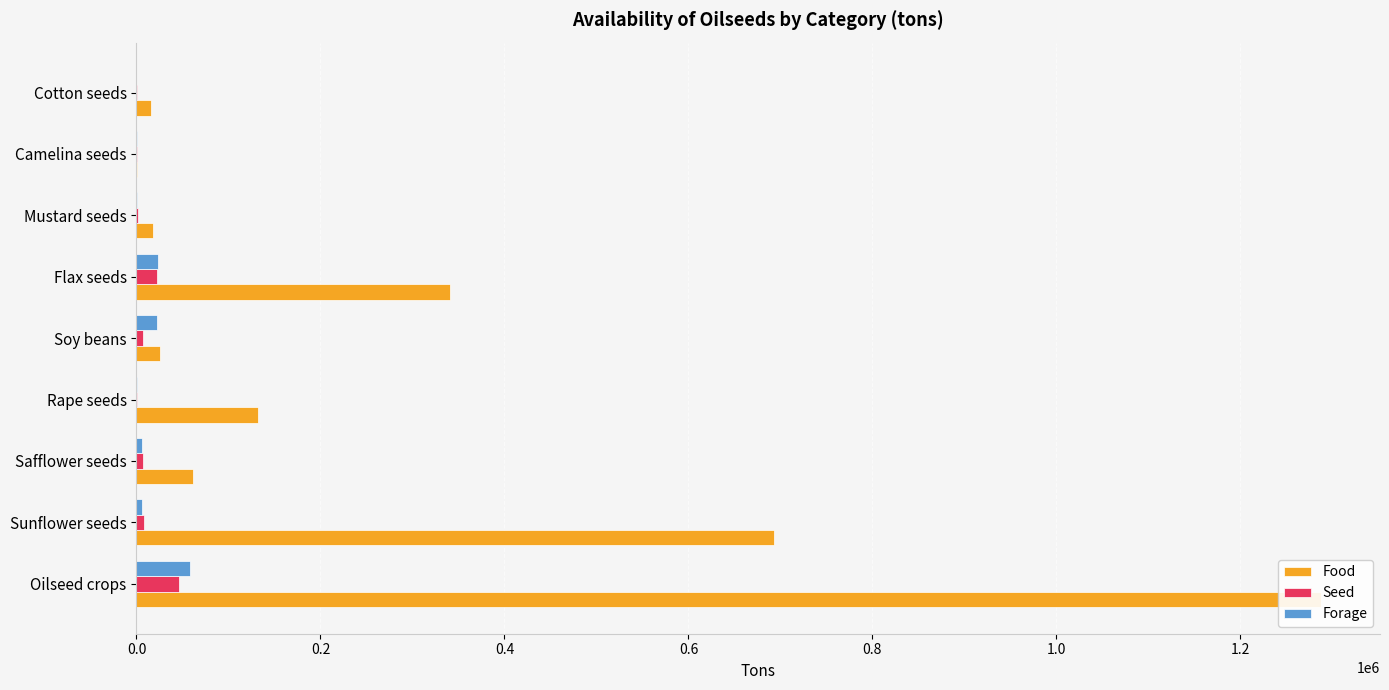

How many bars are there in each group?

3